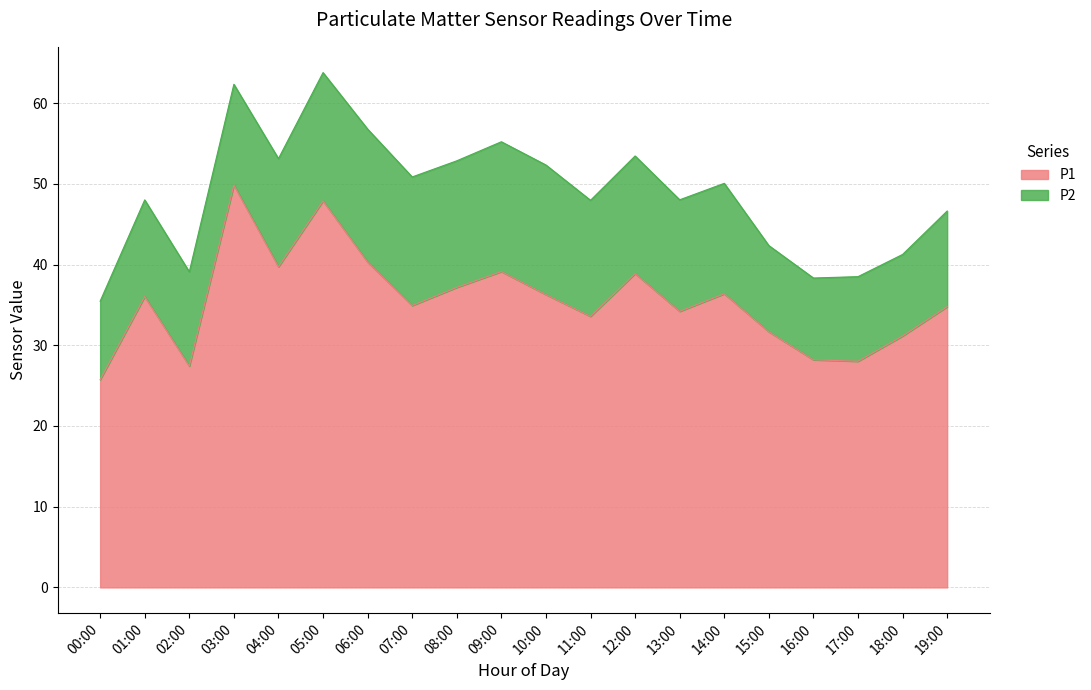

Reading left to right, what are all the values shown in this chart?

25.7	36.0	27.4	49.9	39.7	47.9	40.3	34.9	37.2	39.1	36.3	33.6	38.9	34.2	36.4	31.7	28.2	28.0	31.1	34.8